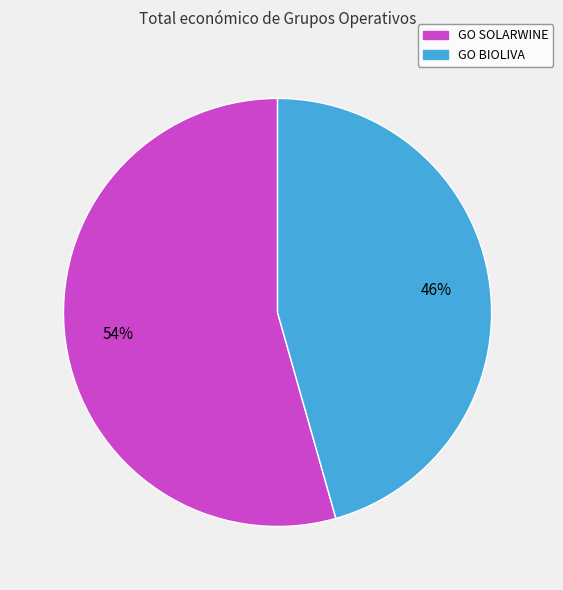

To the nearest percent, what is the average slice percentage?

50%